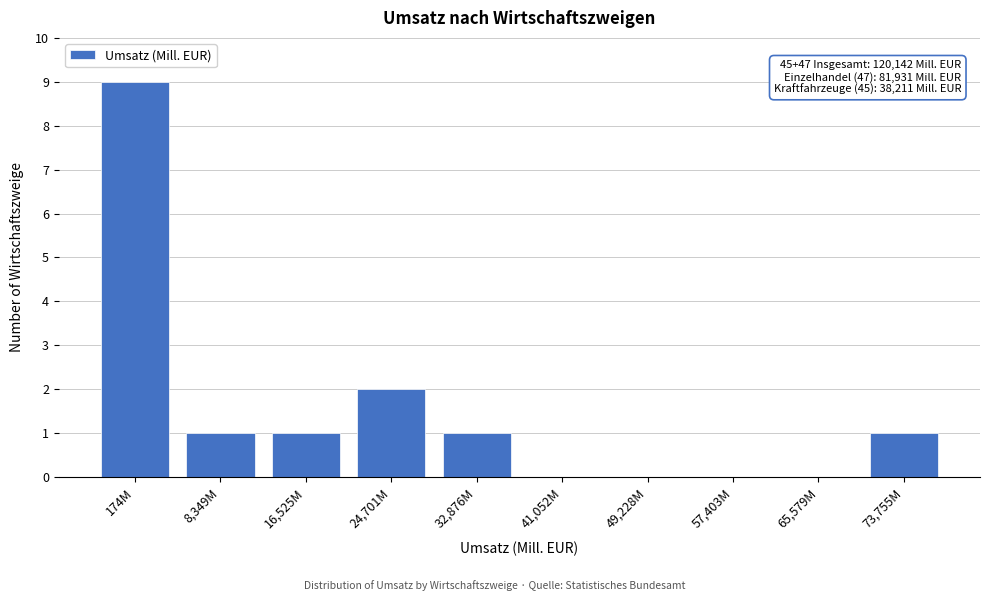

Reading right to left, list all the values displayed in this chart.

73,755M=1	65,579M=0	57,403M=0	49,228M=0	41,052M=0	32,876M=1	24,701M=2	16,525M=1	8,349M=1	174M=9